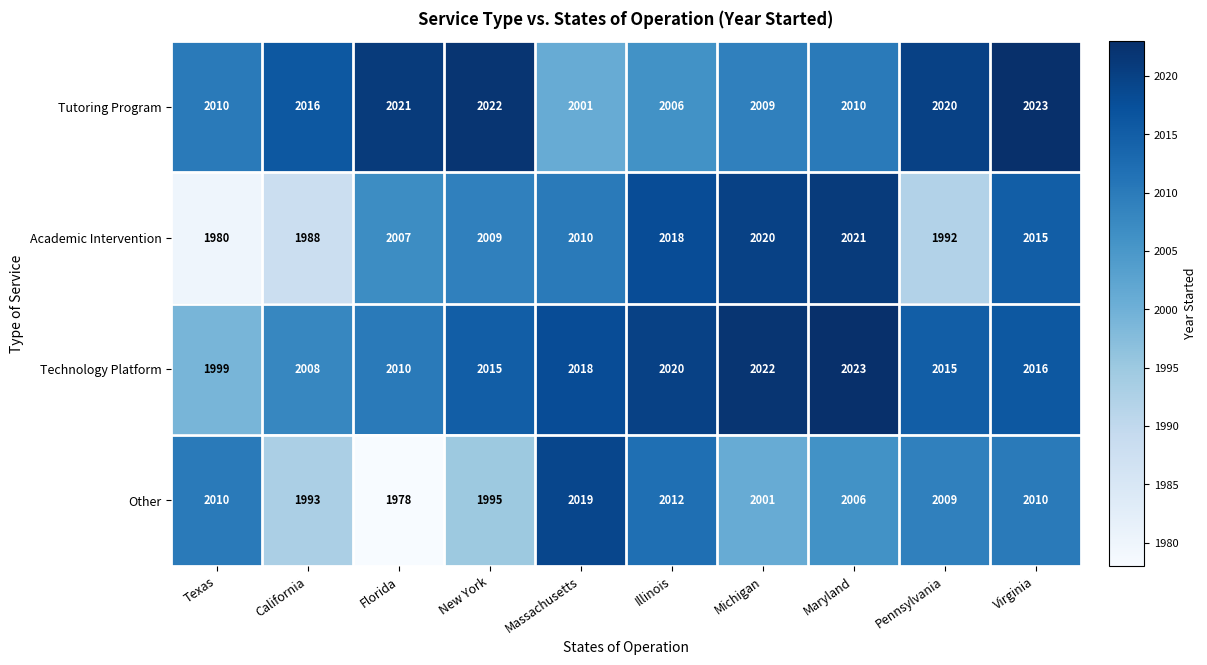

True or false: Other has a value of 2019 at Massachusetts.

True